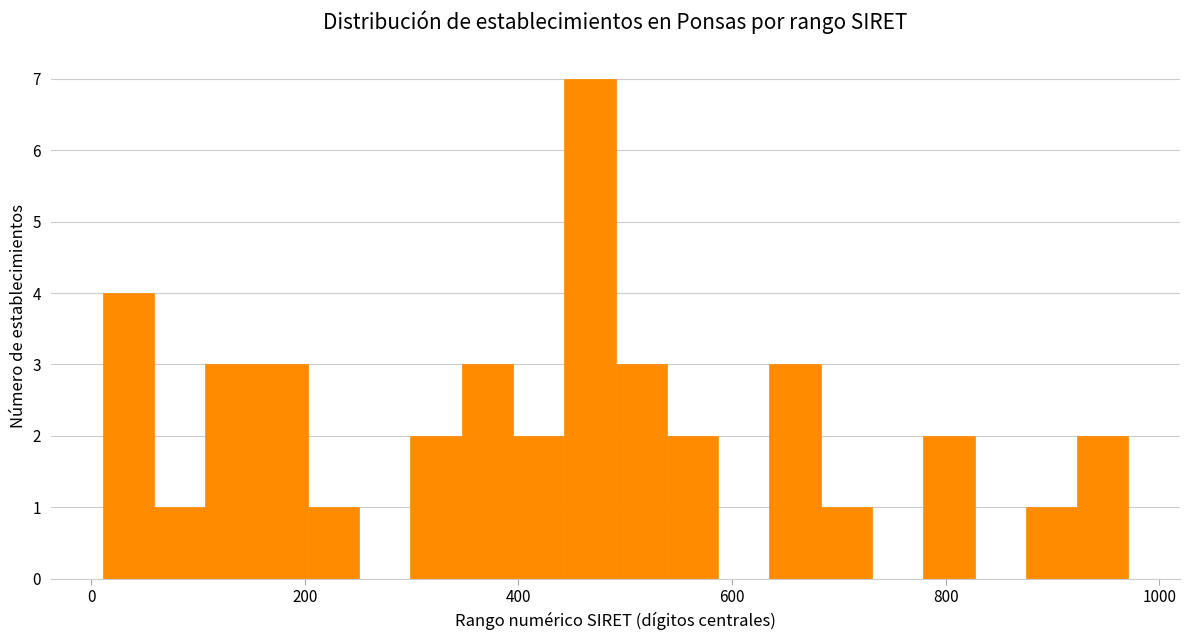

Read against the x-axis, roughly where is the centre of the tallest bar?

460